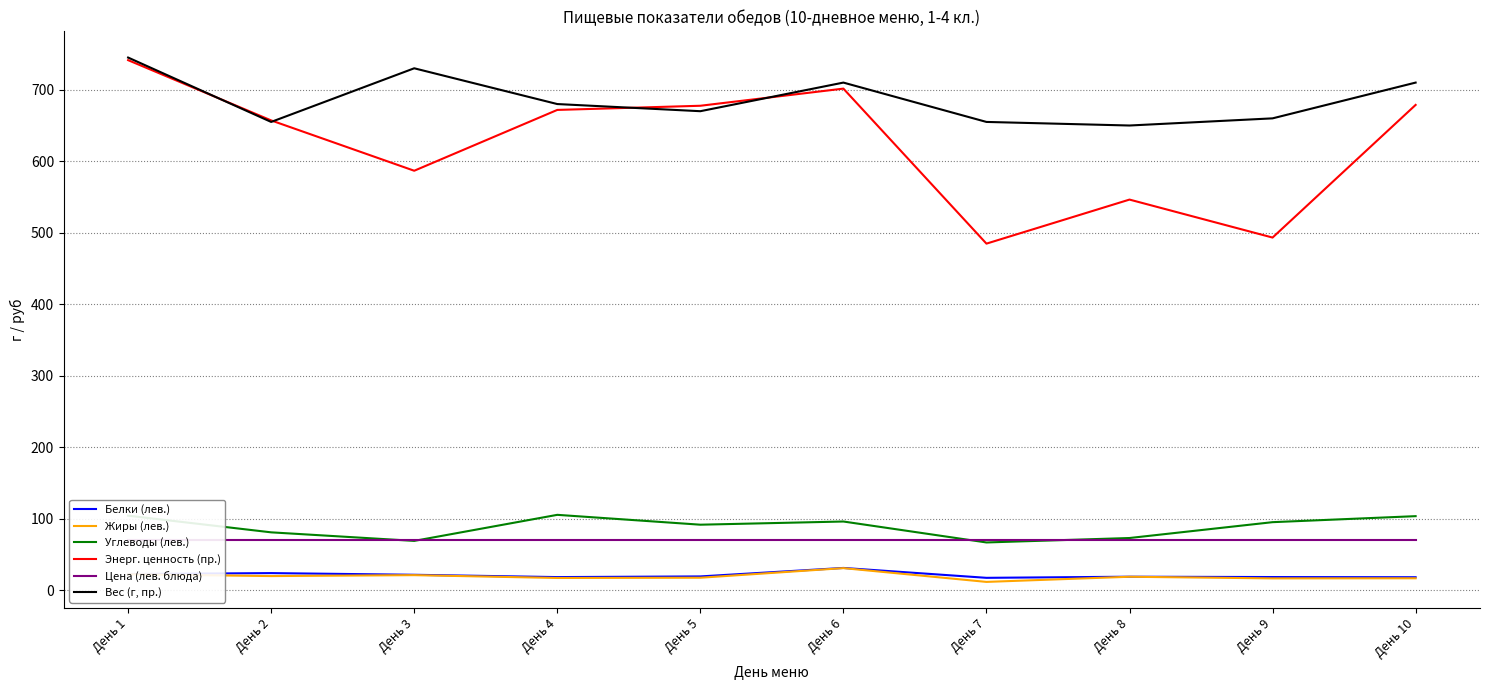

Which has a higher value, День 8 or День 6?

День 6